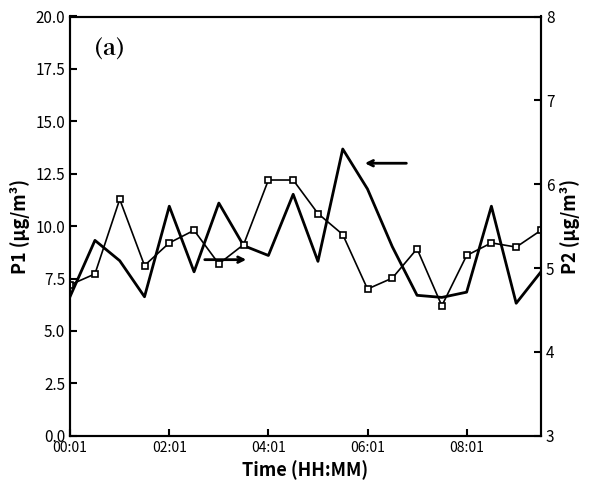

How many values in the P1 series are below 8?

8